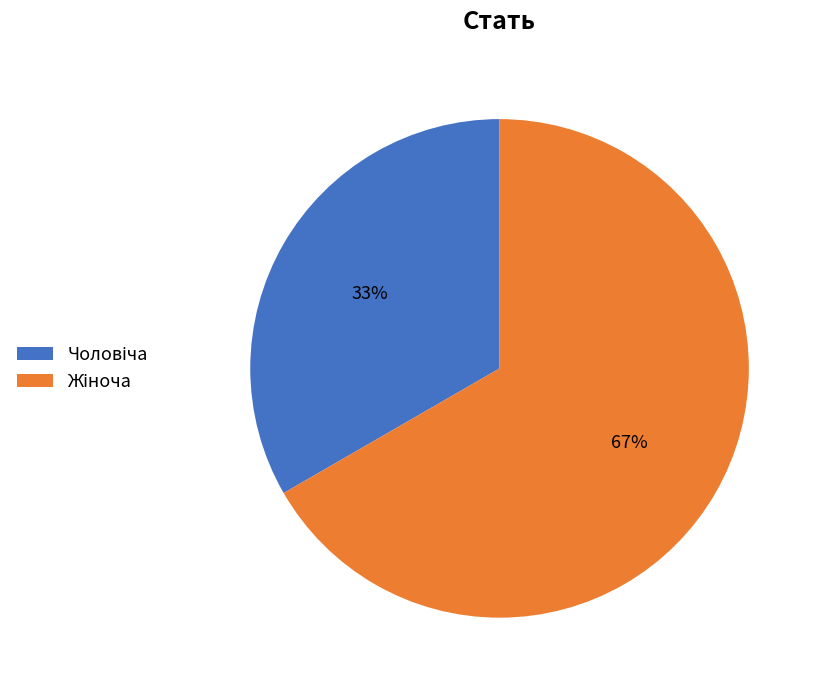

To the nearest percent, what is the average slice percentage?

50%